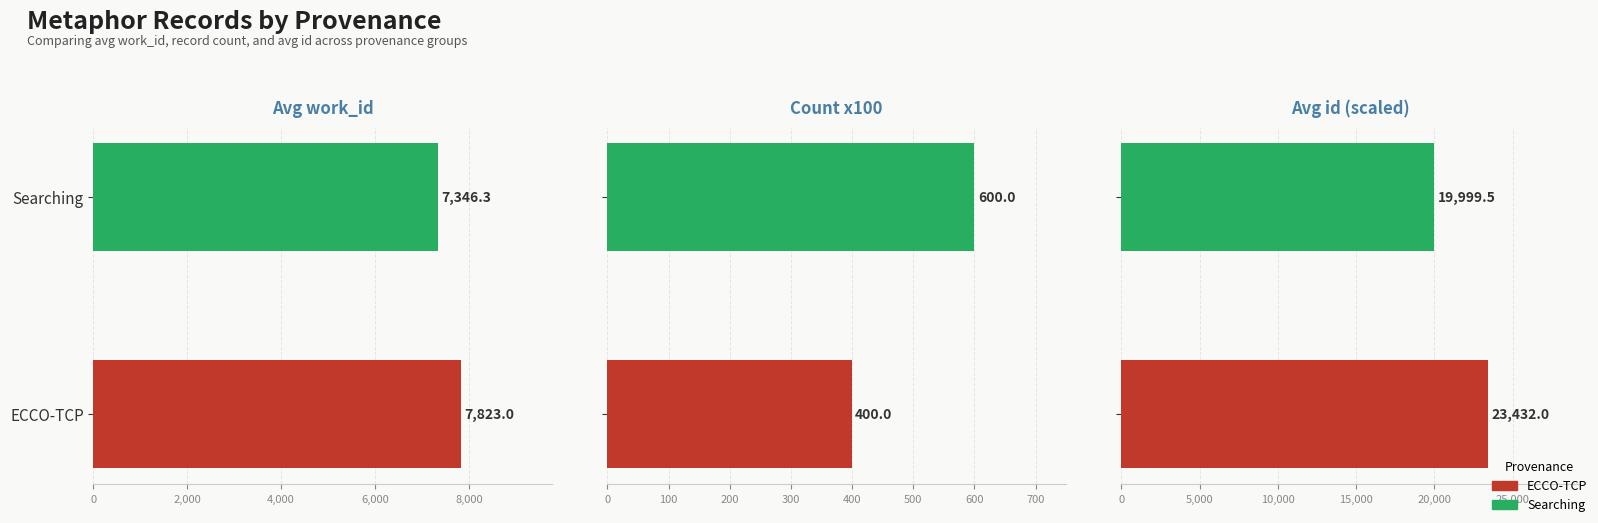

What is the difference between the highest and lowest values at Searching?

19399.5